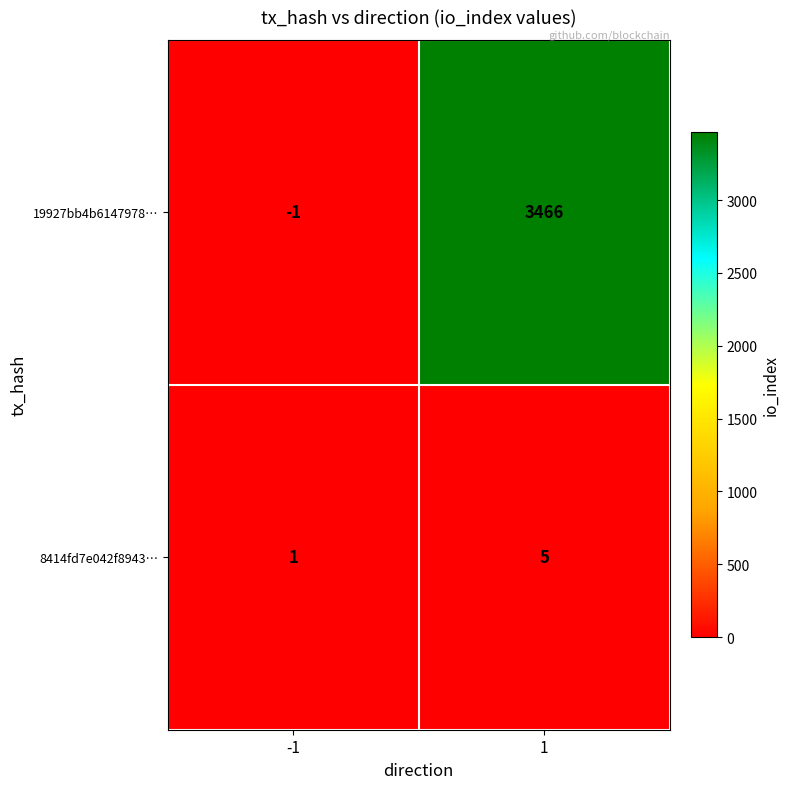

Between -1 and 1, which series saw the biggest shift?

19927bb4b6147978…